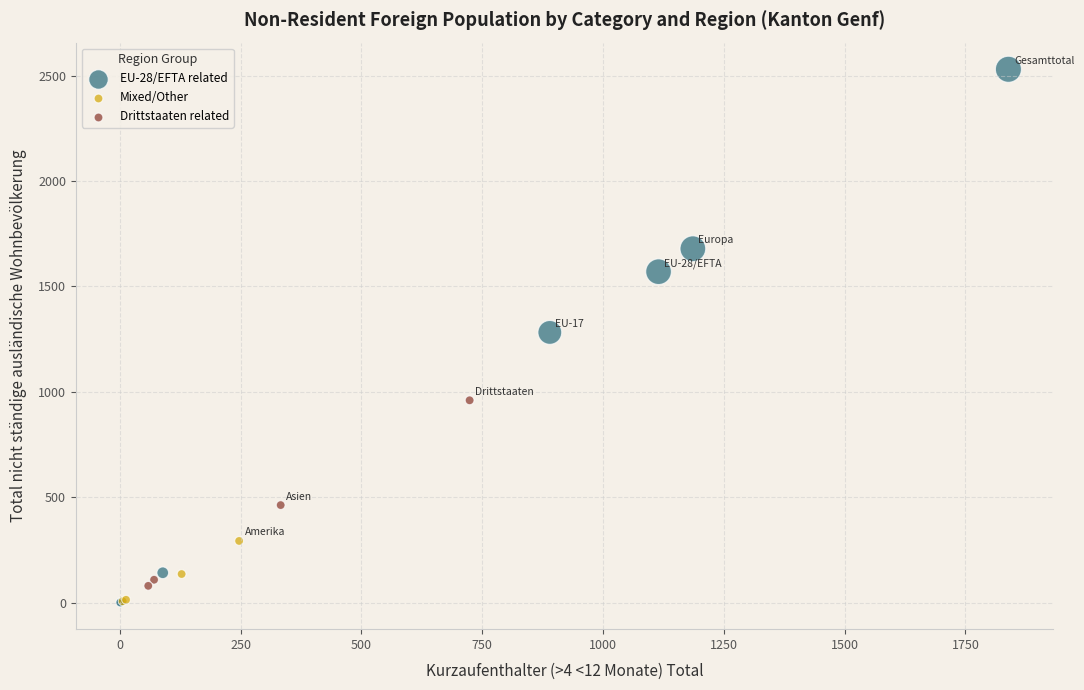

Which series has the widest spread of Y values?

EU-28/EFTA related